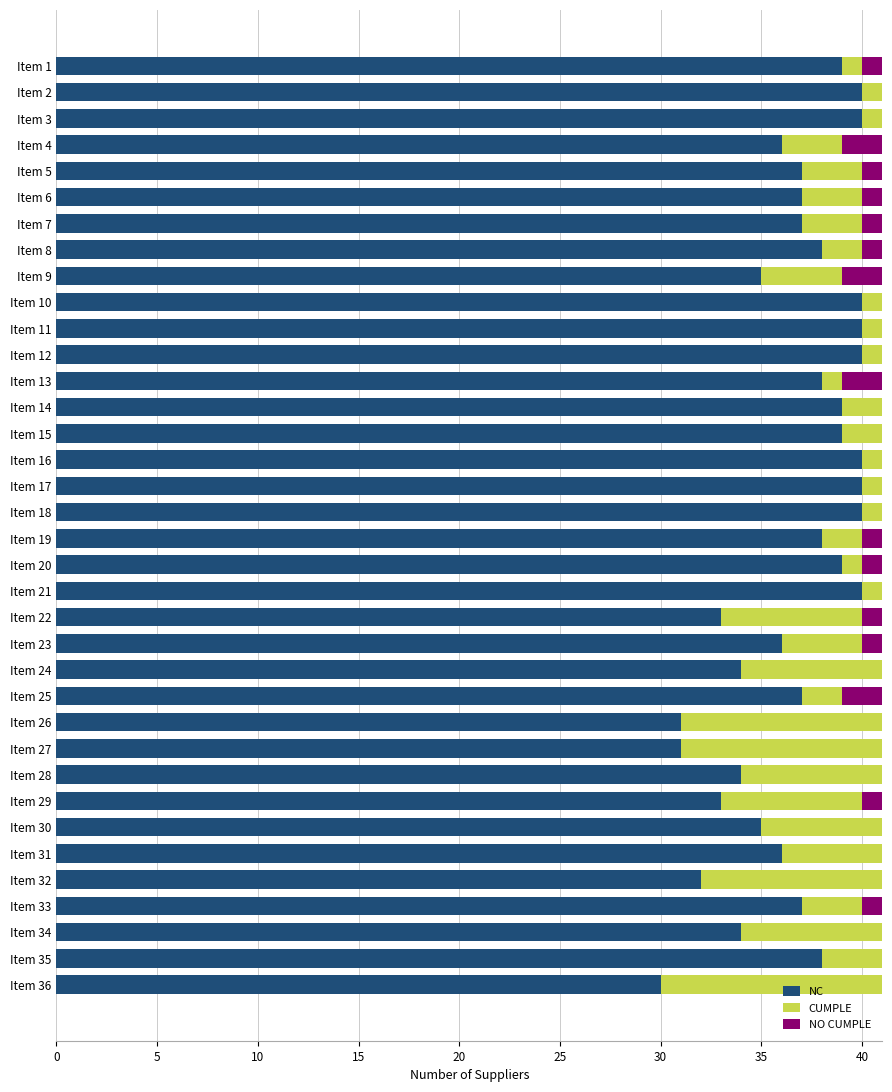

What is the highest value of the NC series?

40